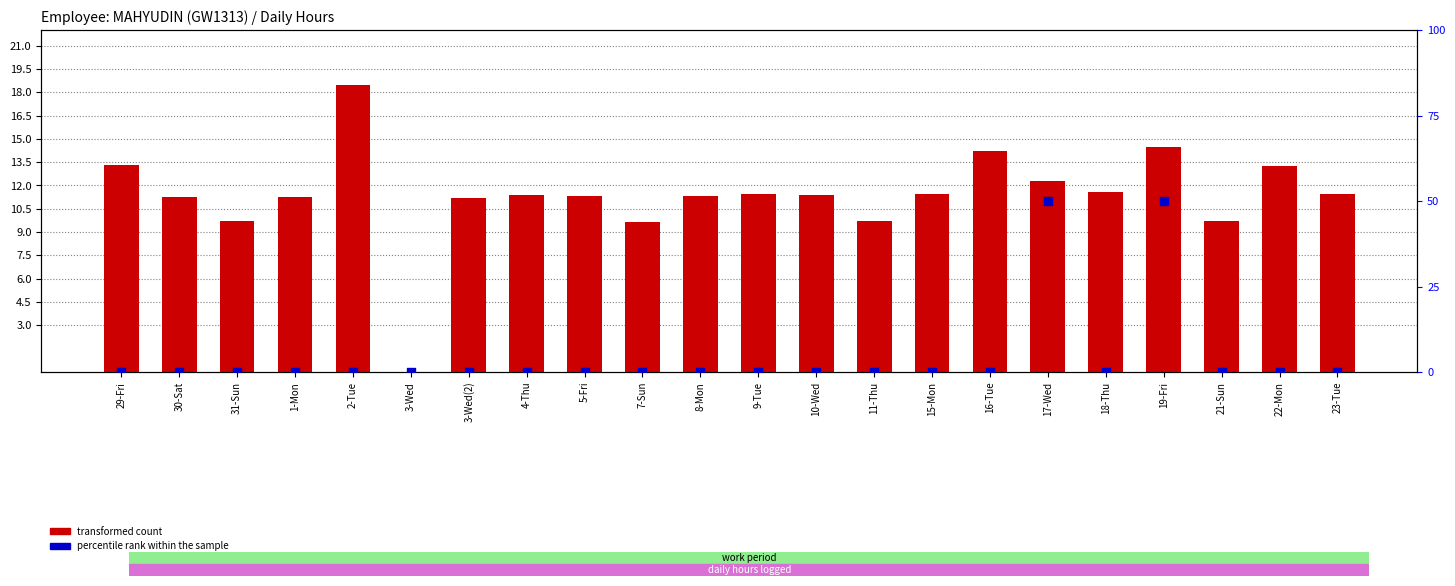

Which series contains the lowest Y value?

transformed count